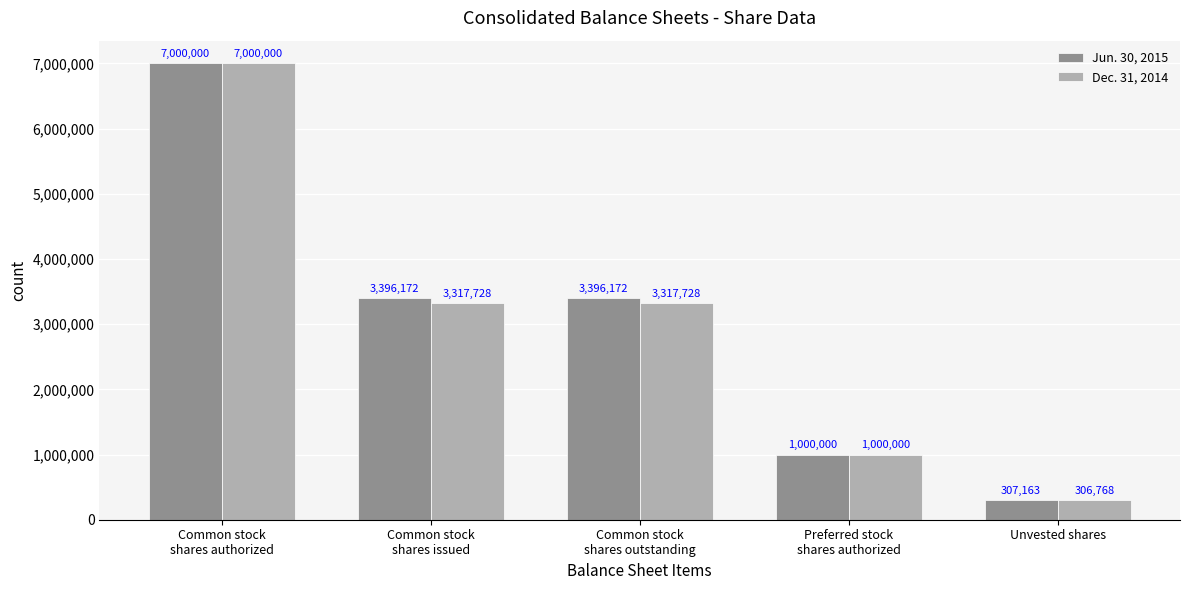

The value of Jun. 30, 2015 at Common stock
shares authorized is 3335635. True or false?

False